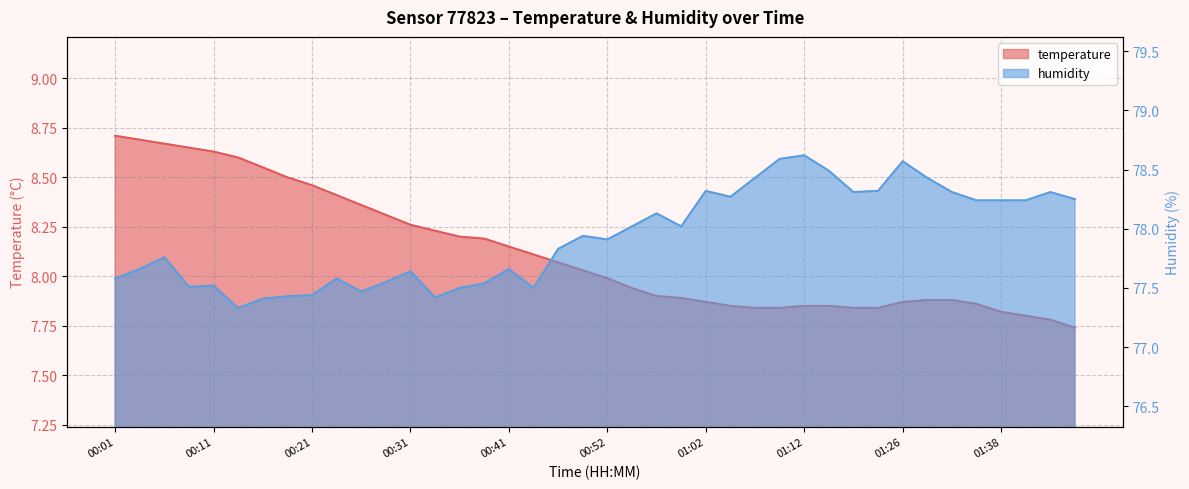

What is the sum of the humidity values at 01:29 and 00:52?

156.3